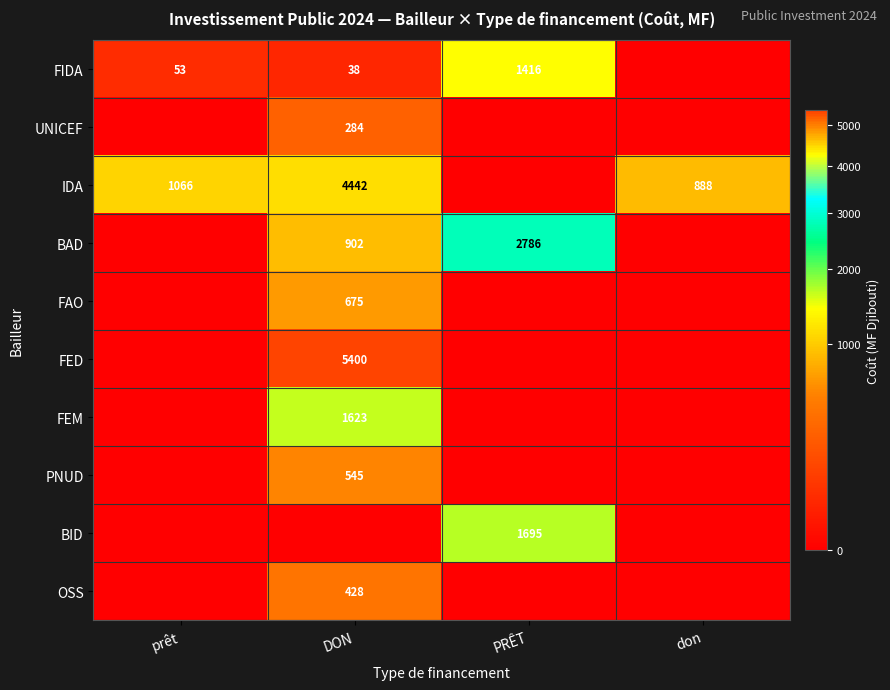

Is it true that FEM equals 1623 at DON?

True